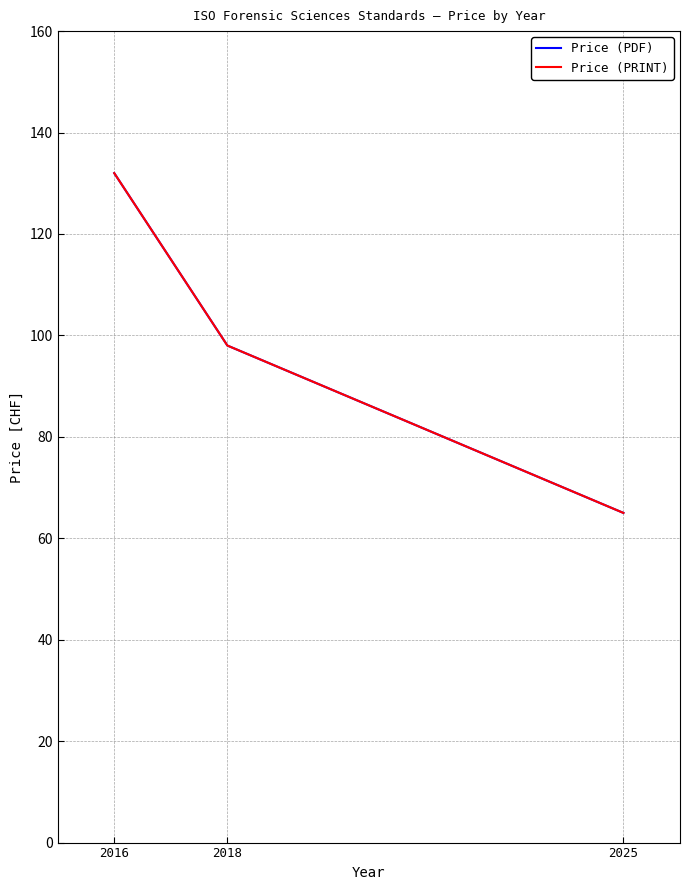

How many lines are shown in the chart?

2